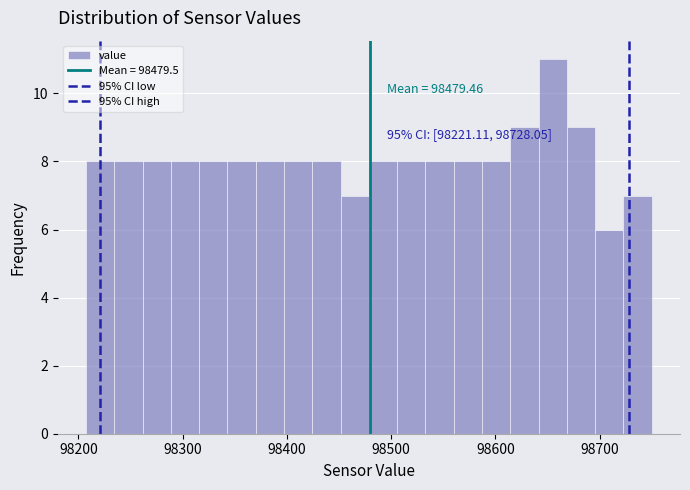

Read against the x-axis, roughly where is the centre of the tallest bar?

98650